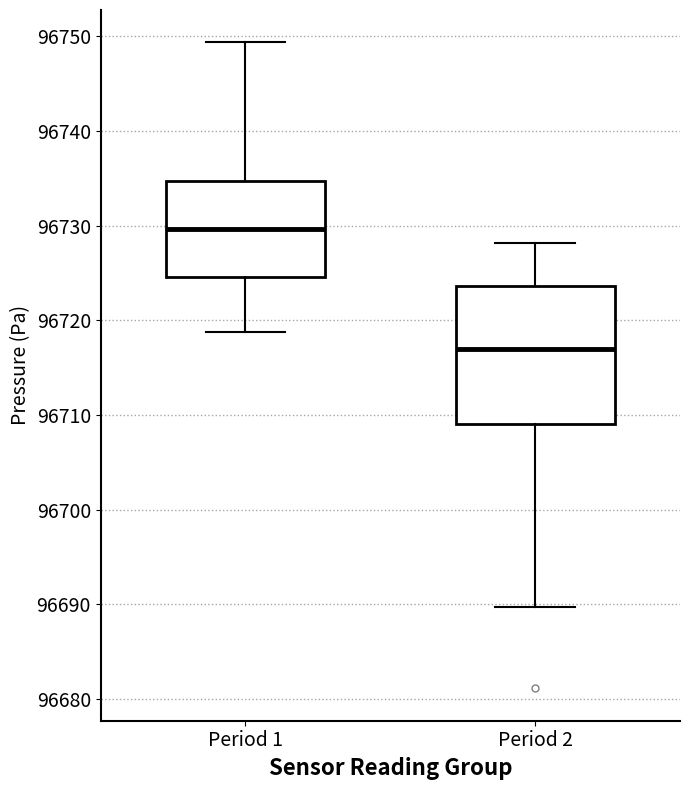

Which box has the highest median line?

Period 1